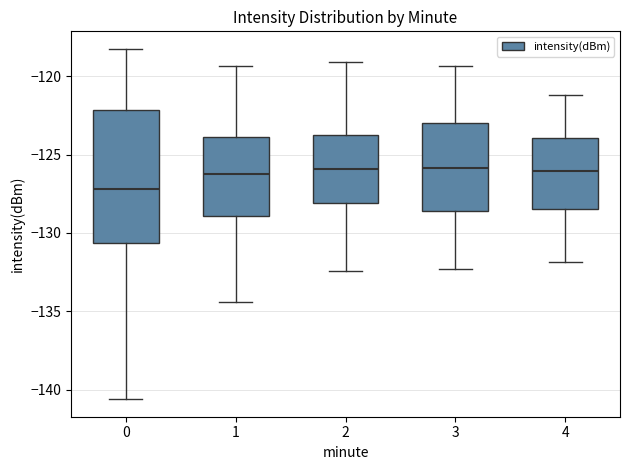

Where is the upper edge of the box at x = 0 on the y-axis? The values are not printed on the chart, so give them approximately, as read against the axis.

-122.0